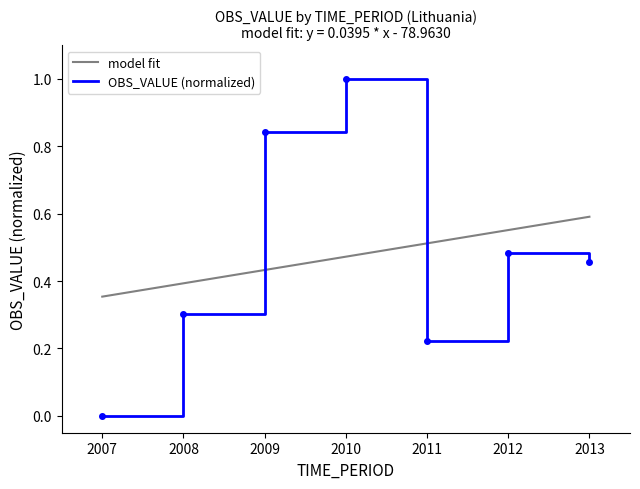

What is the value of the 7th point from the left?

0.5